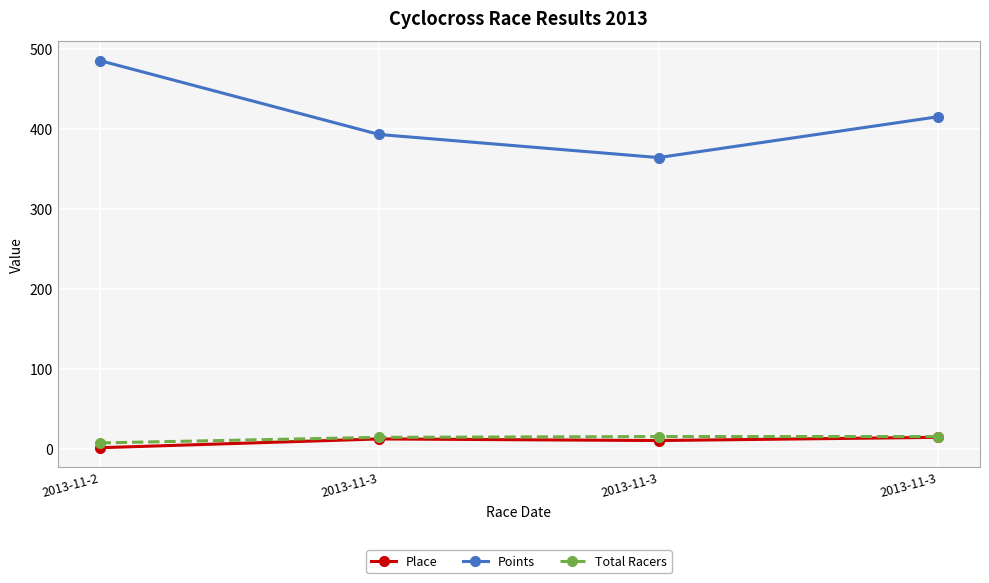

How many lines are shown in the chart?

3